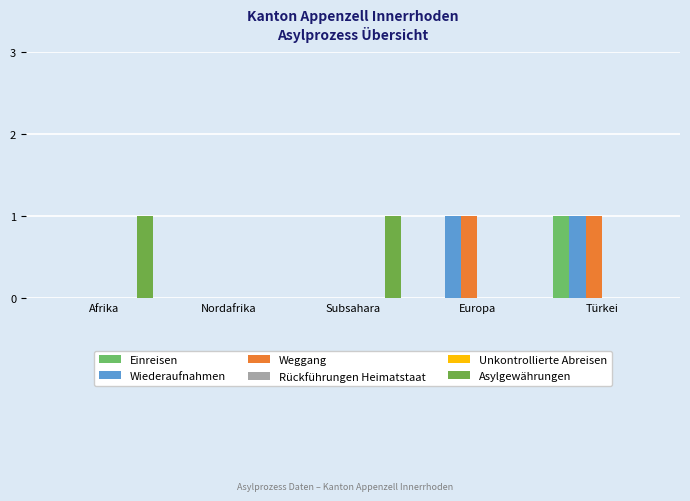

Where is Einreisen nearest to the value 0?

Afrika